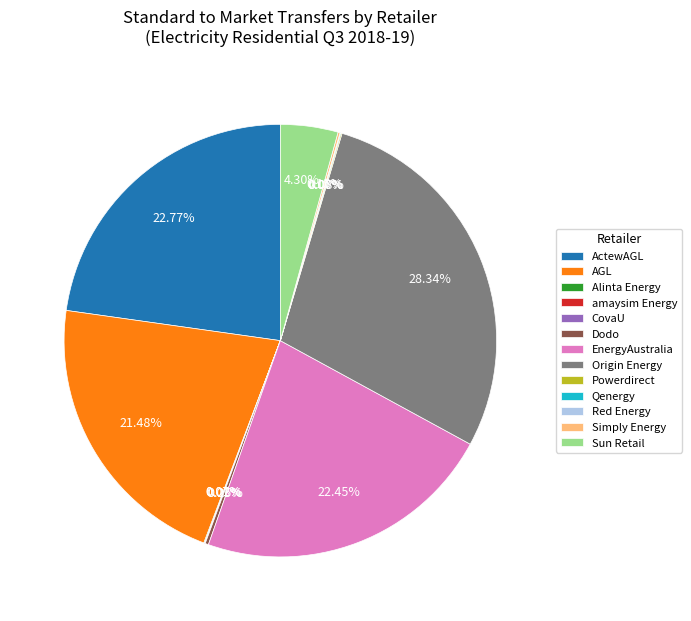

Is there a majority slice in this chart?

No